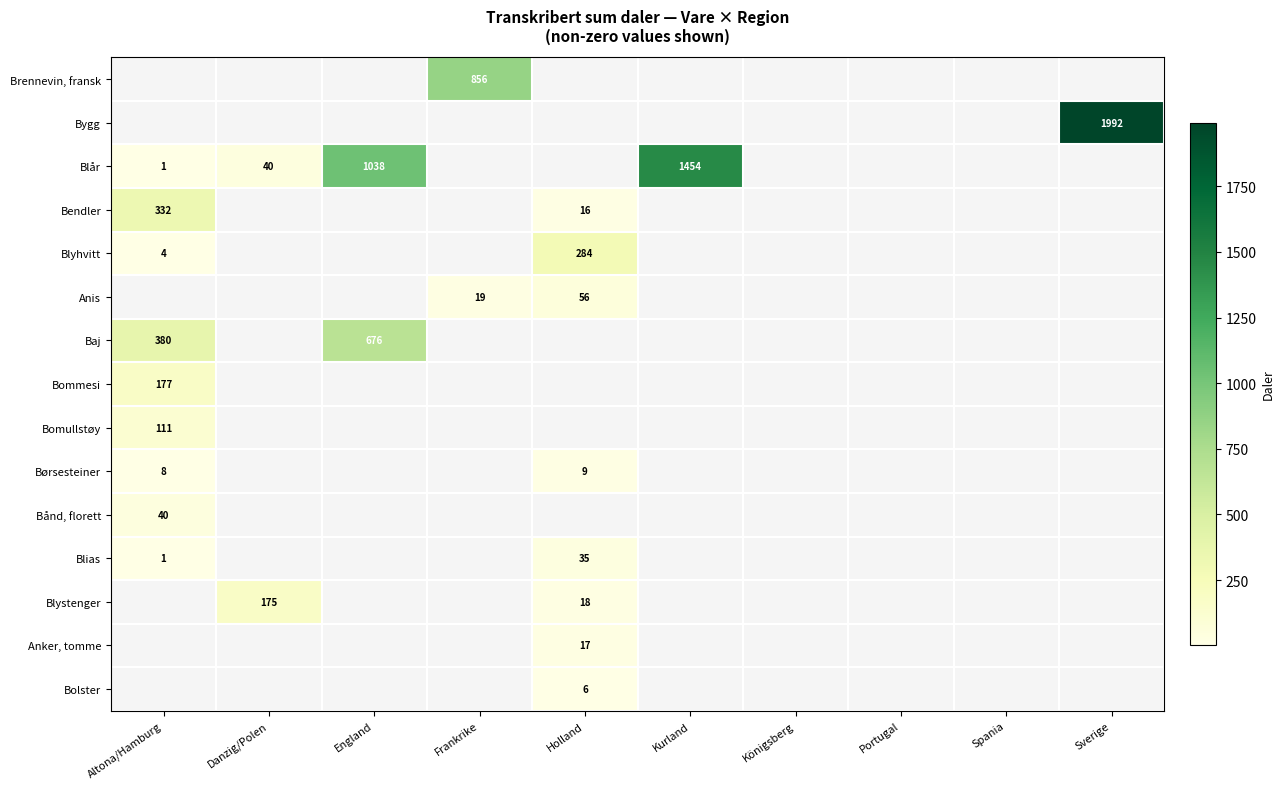

At how many categories does at least one series exceed 268?

6